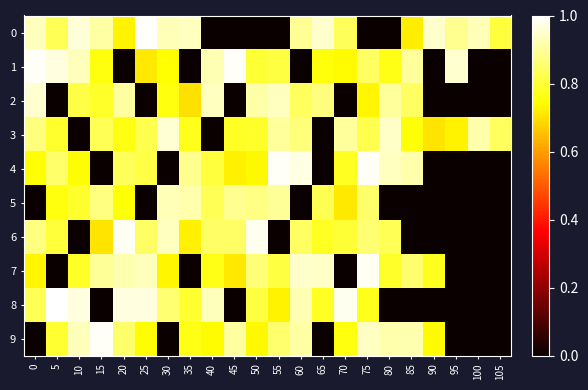

What is the total value across all series at 95?

2.6